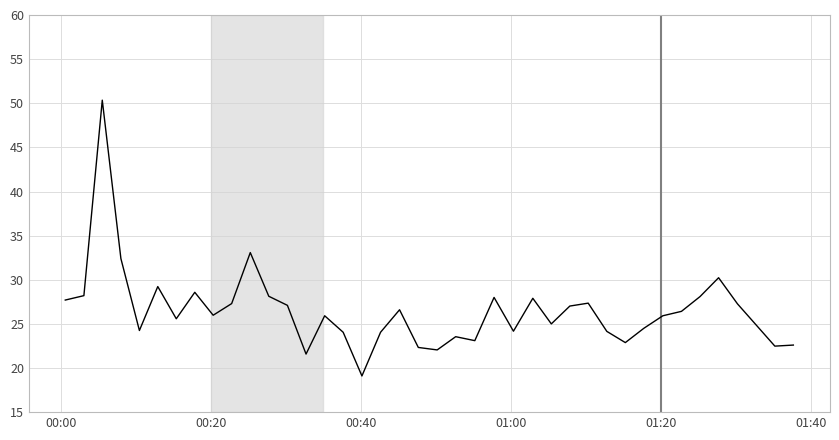

What is the maximum value shown in the chart?

50.4